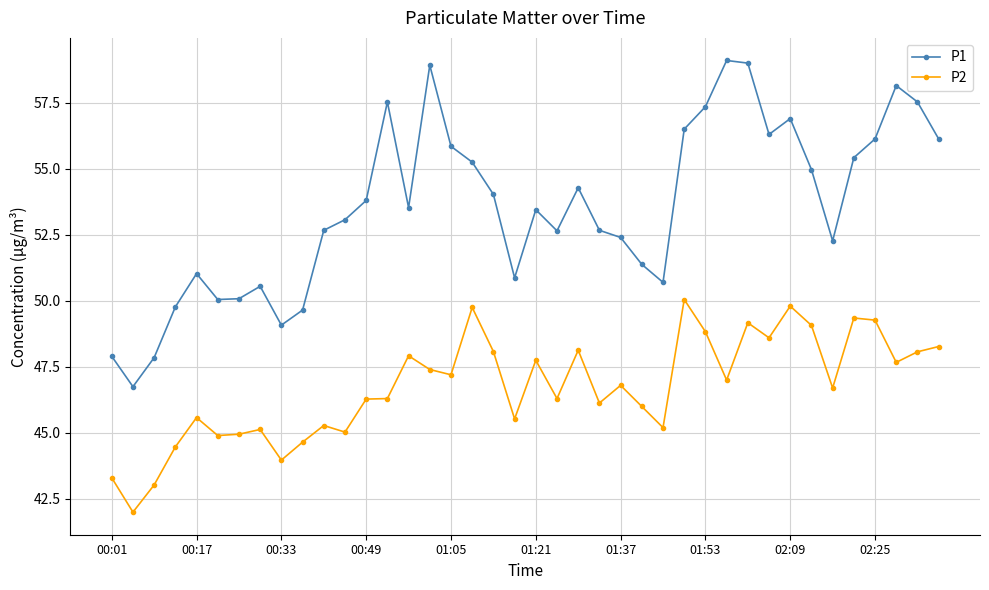

What is the average value of the P1 series?

53.5